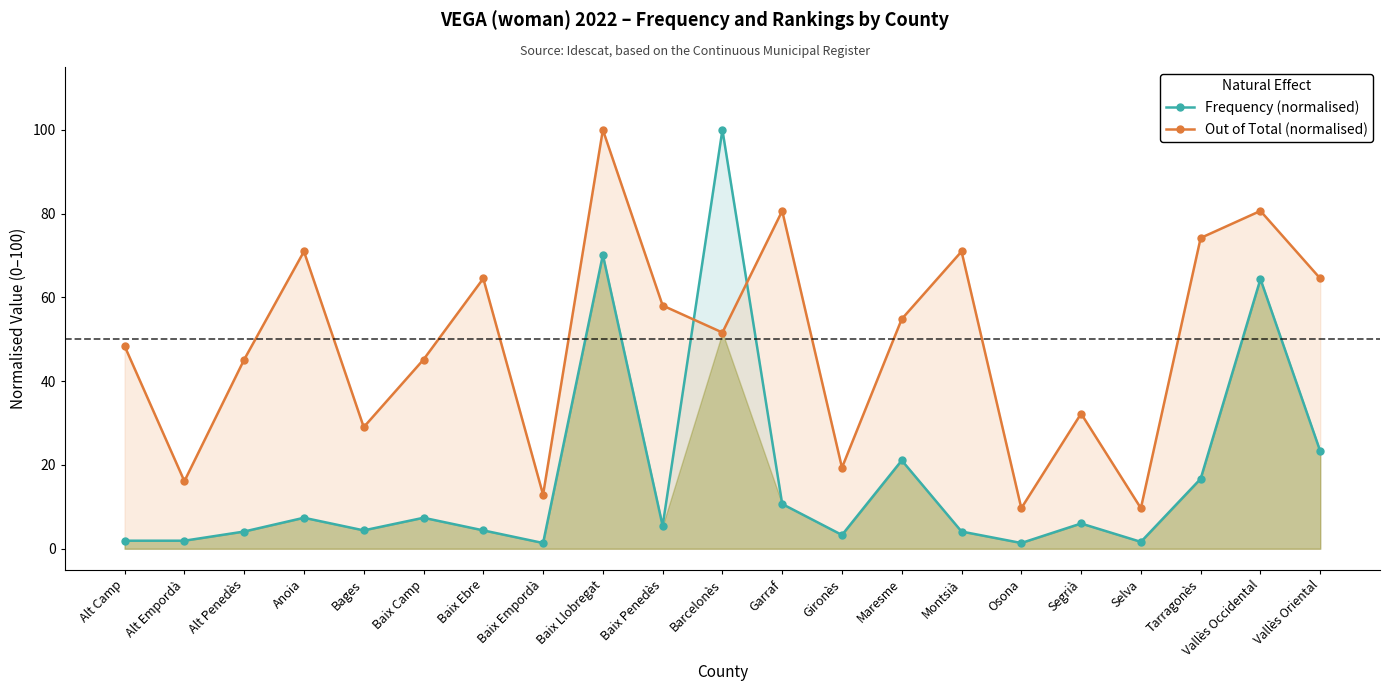

At how many categories does at least one series exceed 63?

9